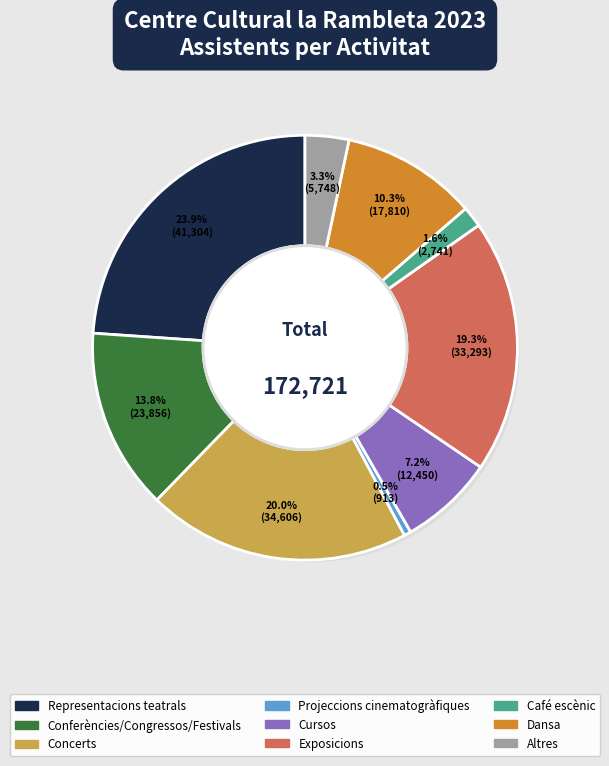

What percentage is the Café escènic slice, to the nearest percent?

2%